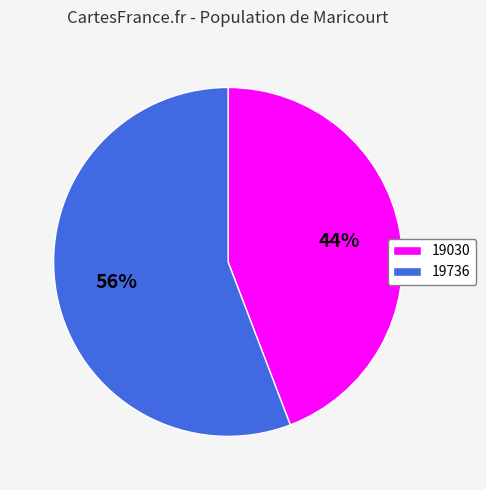

Which category accounts for the majority?

19736